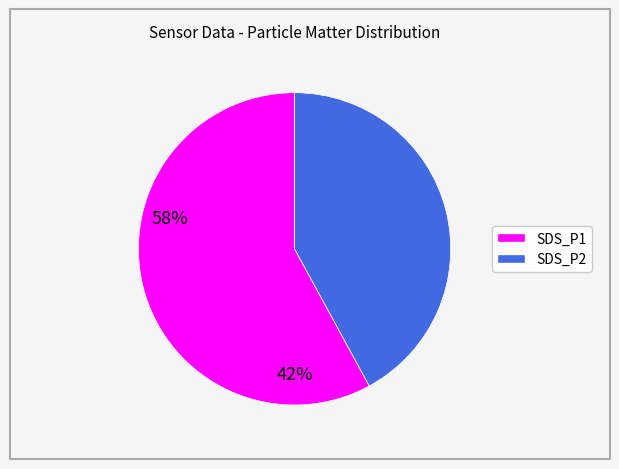

Does SDS_P1 represent more than half of the total?

Yes